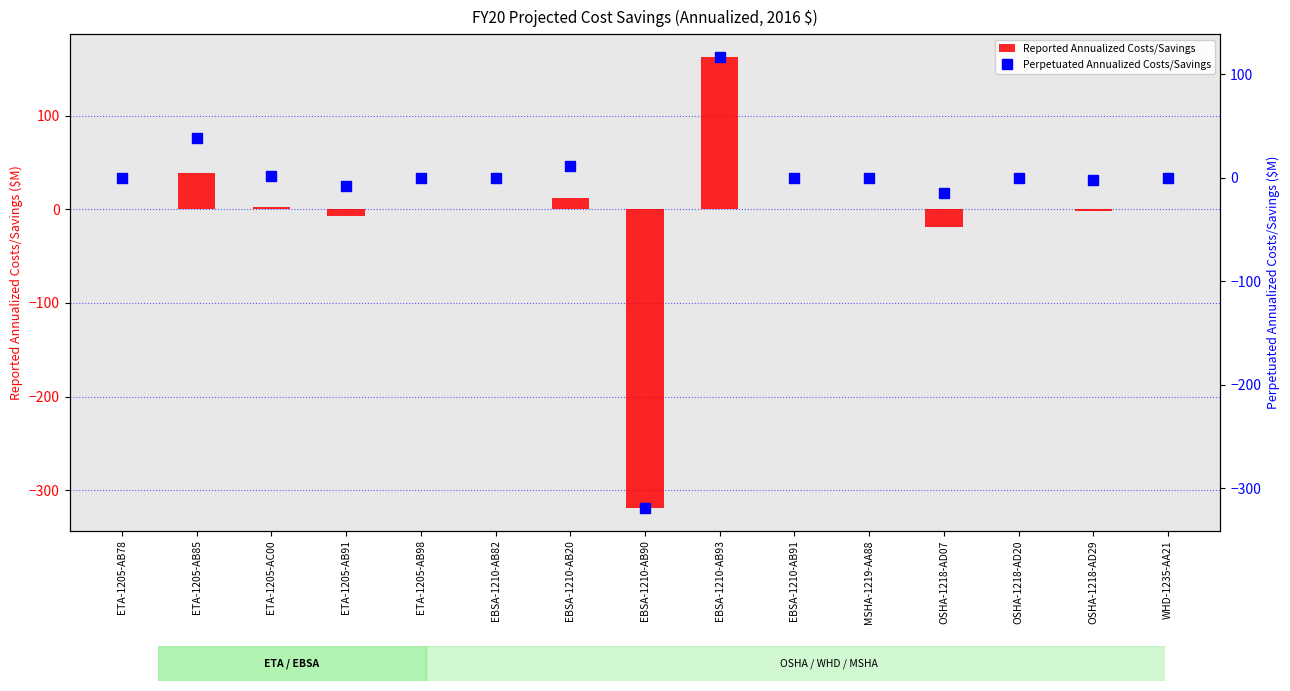

True or false: Reported Annualized Costs/Savings has a value of -7.6 at ETA-1205-AB91.

True